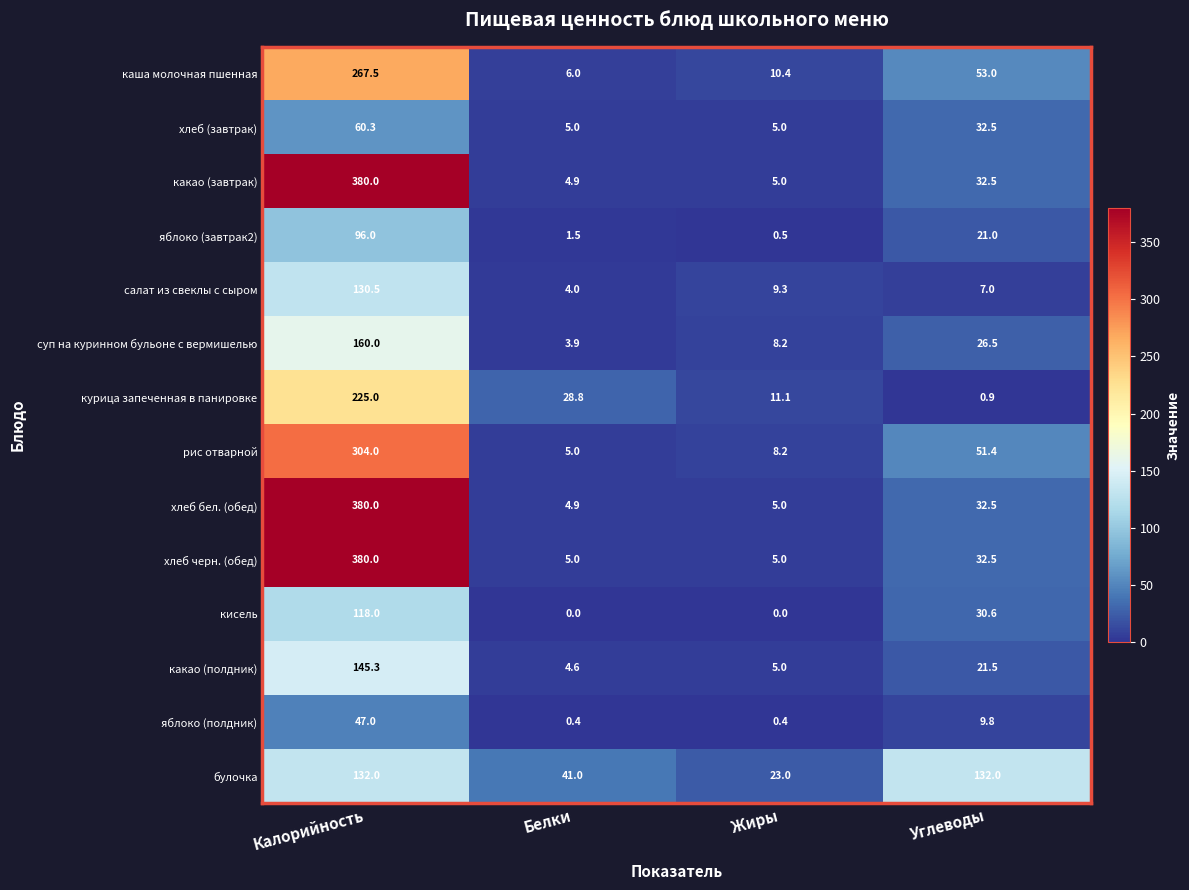

List the labels in order of каша молочная пшенная value, largest first.

Калорийность, Углеводы, Жиры, Белки